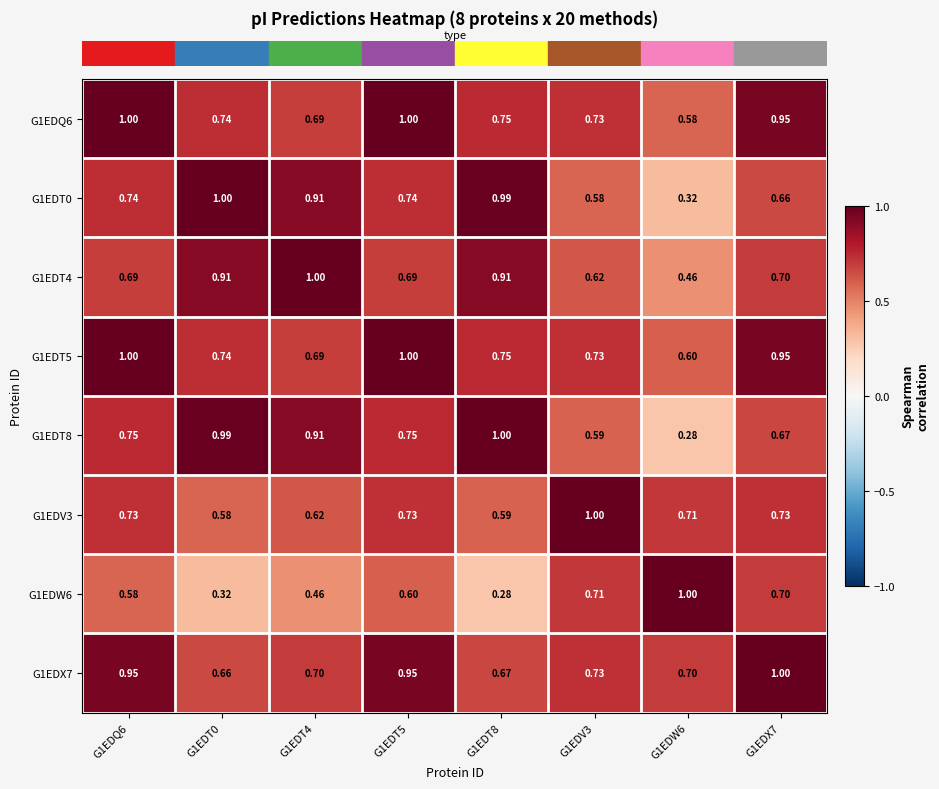

Is the value of G1EDT8 at G1EDV3 greater than the value of G1EDX7 at G1EDV3?

No